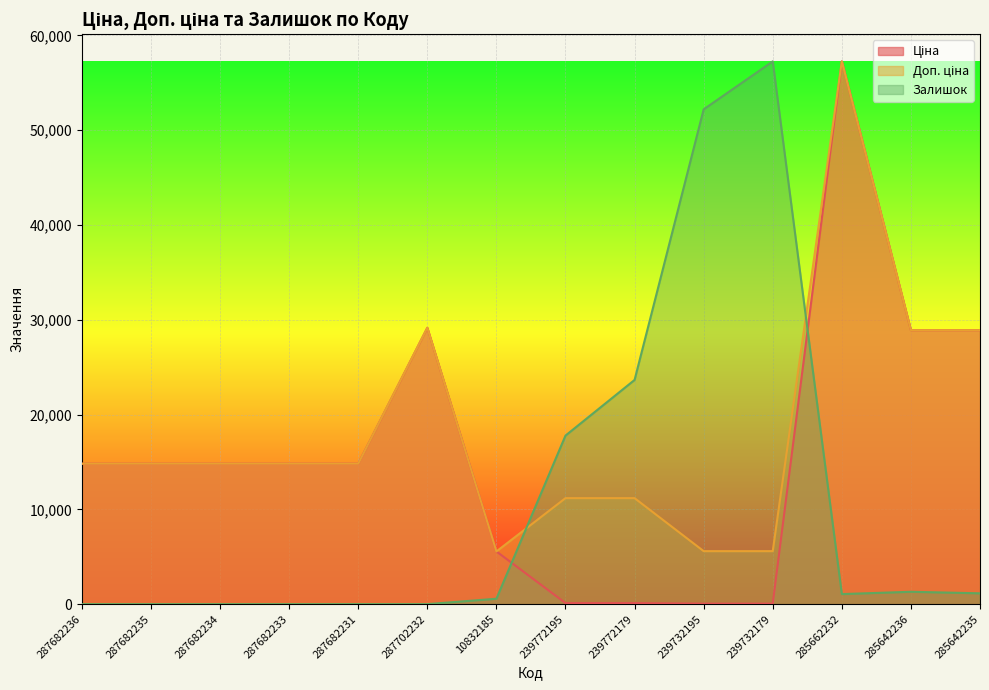

Reading right to left, extract all data points from this chart.

Ціна: 285642235=28901.7	285642236=28901.7	285662232=57258.0	239732179=55.9	239732195=55.9	239772179=111.8	239772195=111.8	10832185=5560.3	287702232=29152.3	287682231=14817.6	287682233=14817.6	287682234=14817.6	287682235=14817.6	287682236=14817.6
Доп. ціна: 285642235=28901.7	285642236=28901.7	285662232=57258.0	239732179=5591.0	239732195=5591.0	239772179=11182.0	239772195=11182.0	10832185=5560.3	287702232=29152.3	287682231=14817.6	287682233=14817.6	287682234=14817.6	287682235=14817.6	287682236=14817.6
Залишок: 285642235=1141.9	285642236=1305.0	285662232=1060.3	239732179=57258.0	239732195=52201.0	239772179=23653.6	239772195=17781.0	10832185=570.9	287702232=0.0	287682231=0.0	287682233=0.0	287682234=0.0	287682235=0.0	287682236=0.0